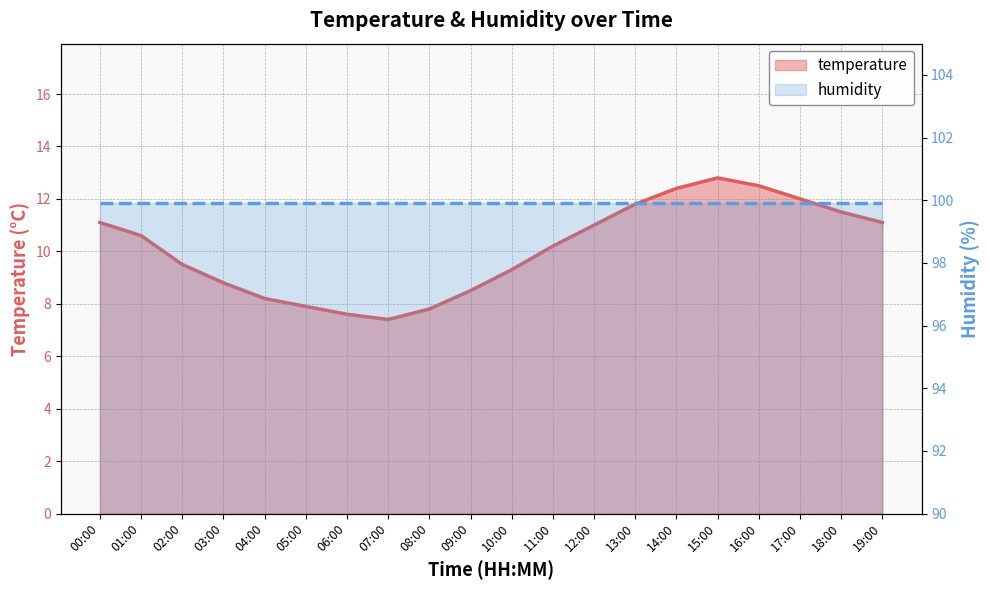

True or false: the data shows 11.0 at 12:00.

True